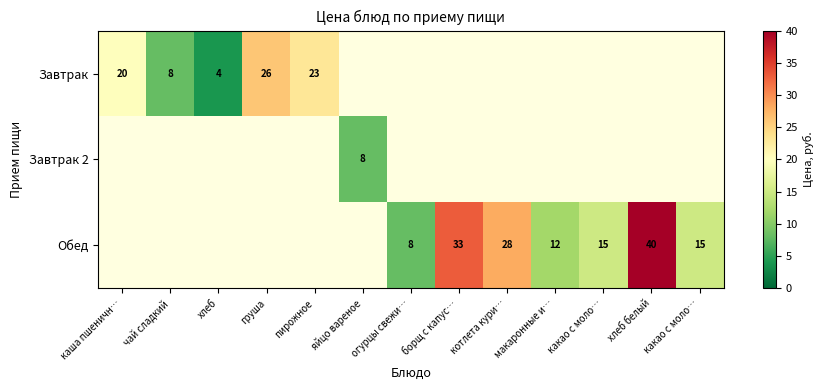

How many positive values does the Завтрак 2 series have?

1